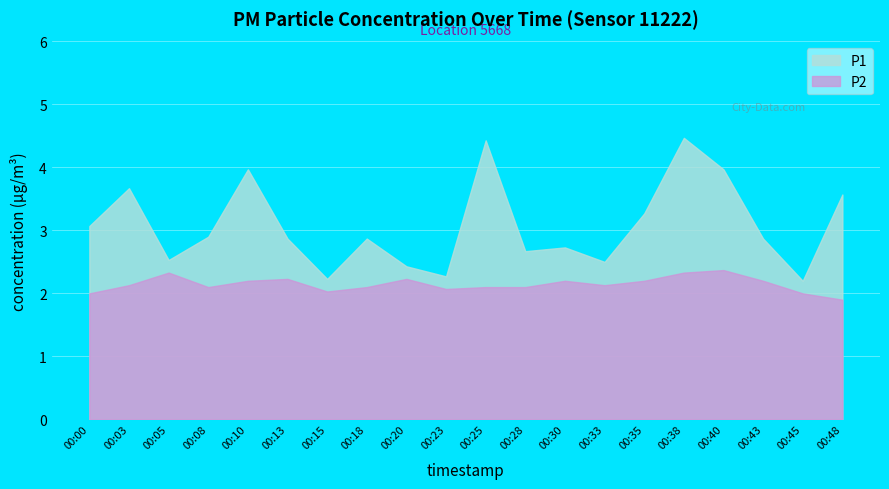

What is the sum of all P1 values?

61.5